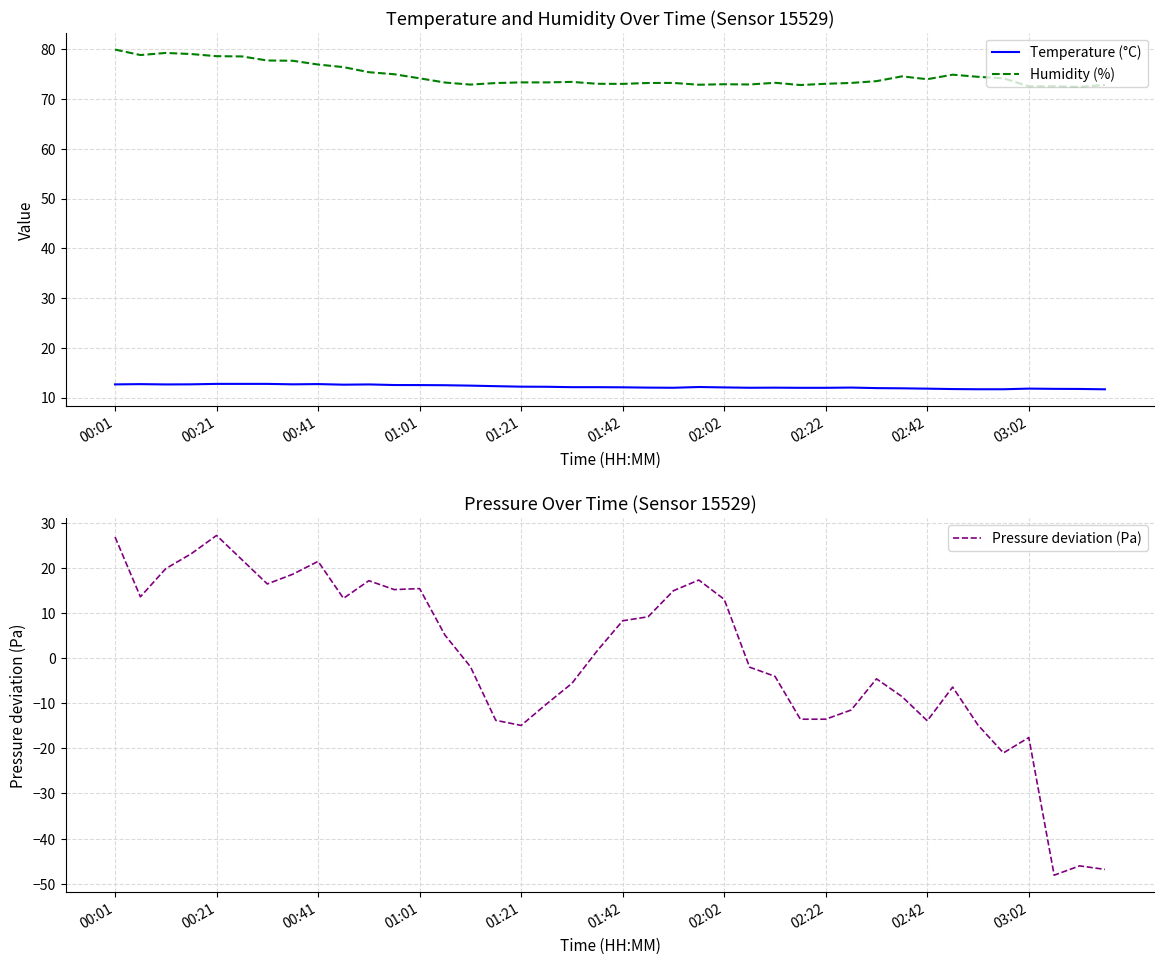

What is the highest value of the Humidity (%) series?

80.0